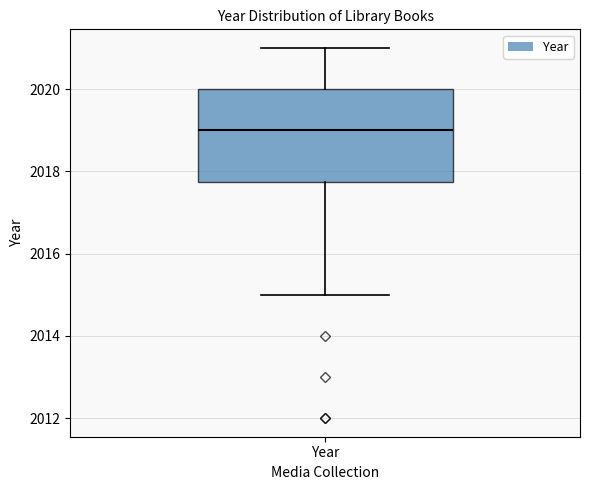

Where is the lower edge of the box for Year on the y-axis? The values are not printed on the chart, so give them approximately, as read against the axis.

2017.8